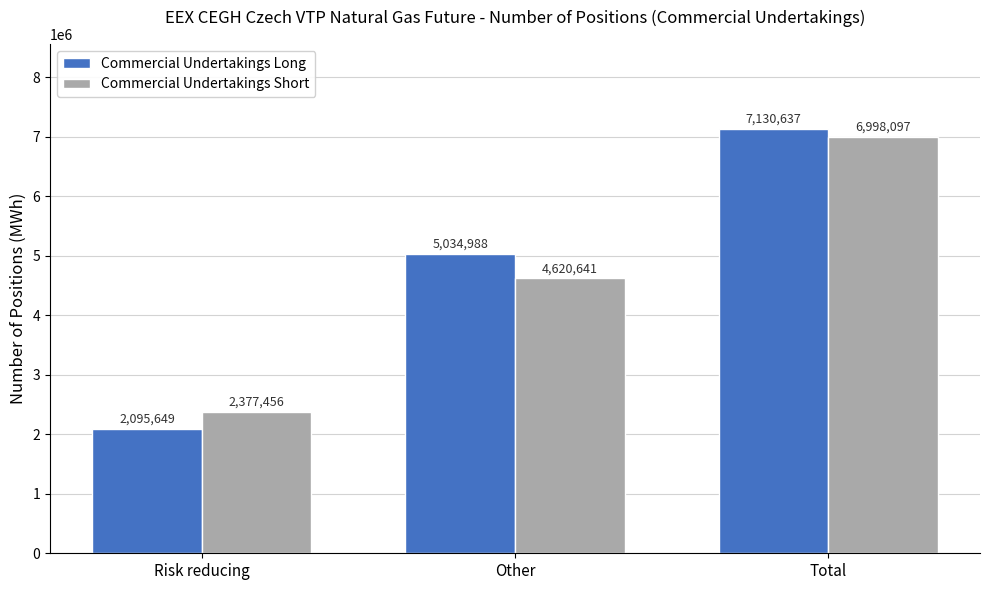

Reading left to right, what are all the values shown in this chart?

Commercial Undertakings Long: 2095649	5034988	7130637
Commercial Undertakings Short: 2377456	4620641	6998097